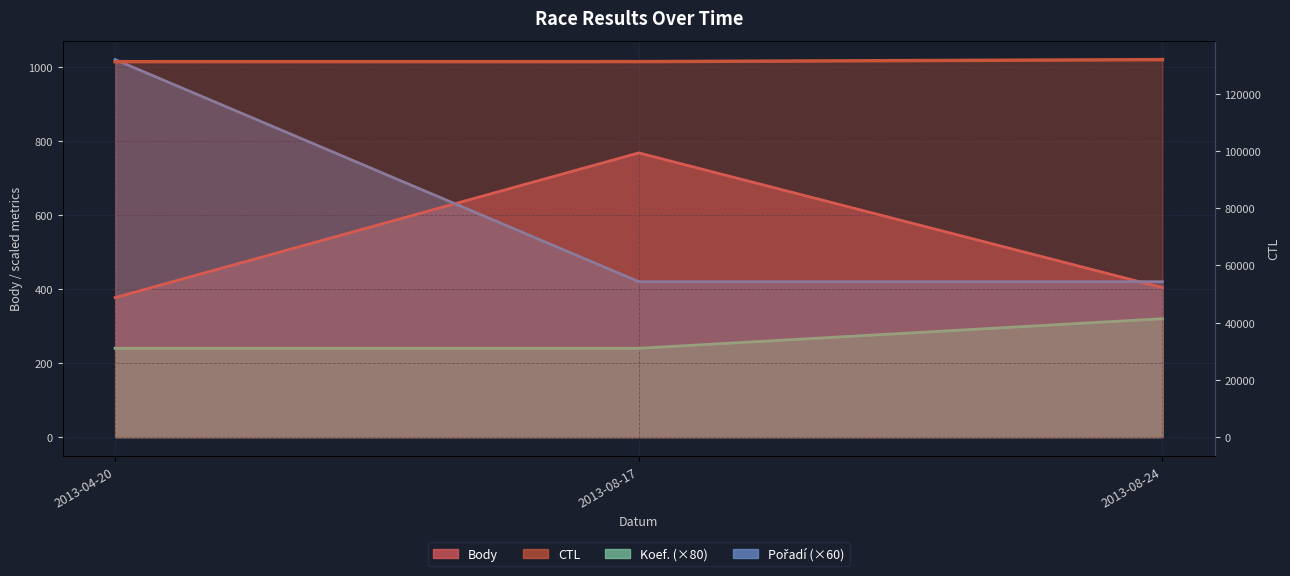

Between 2013-04-20 and 2013-08-24, which series saw the biggest shift?

CTL